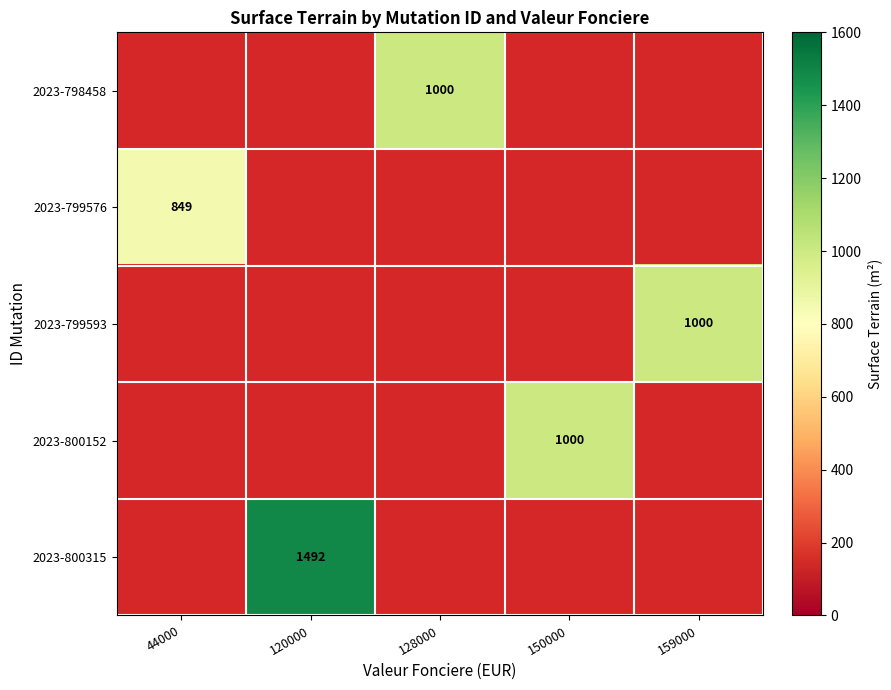

At which category does the chart reach its minimum across all series?

44000